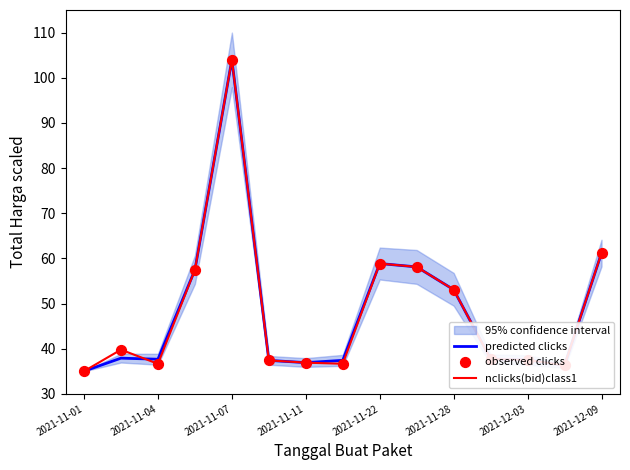

Which series has the largest total across all categories?

nclicks(bid)class1